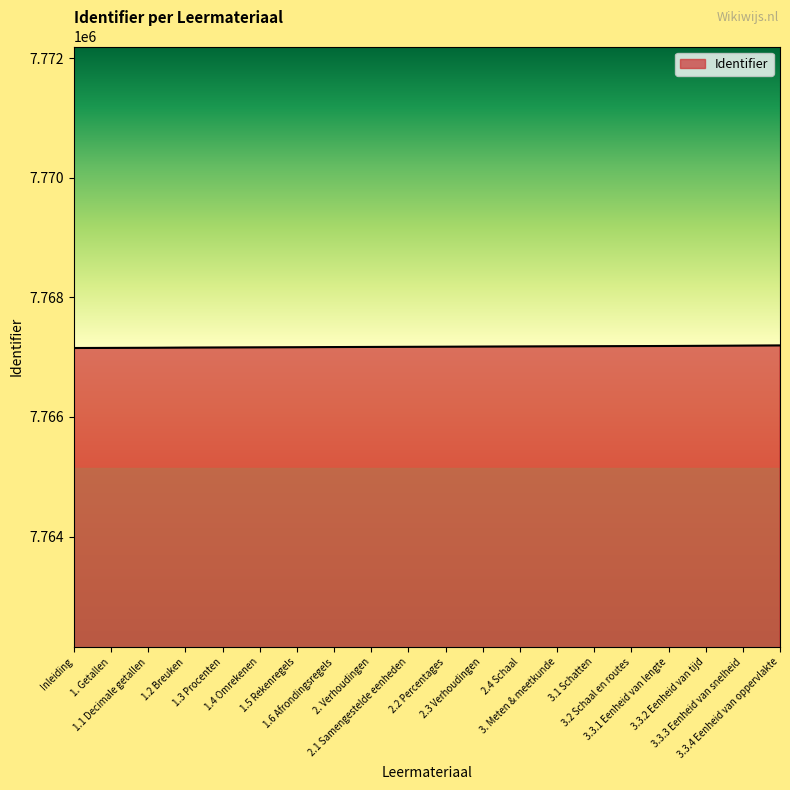

How many lines are shown in the chart?

1